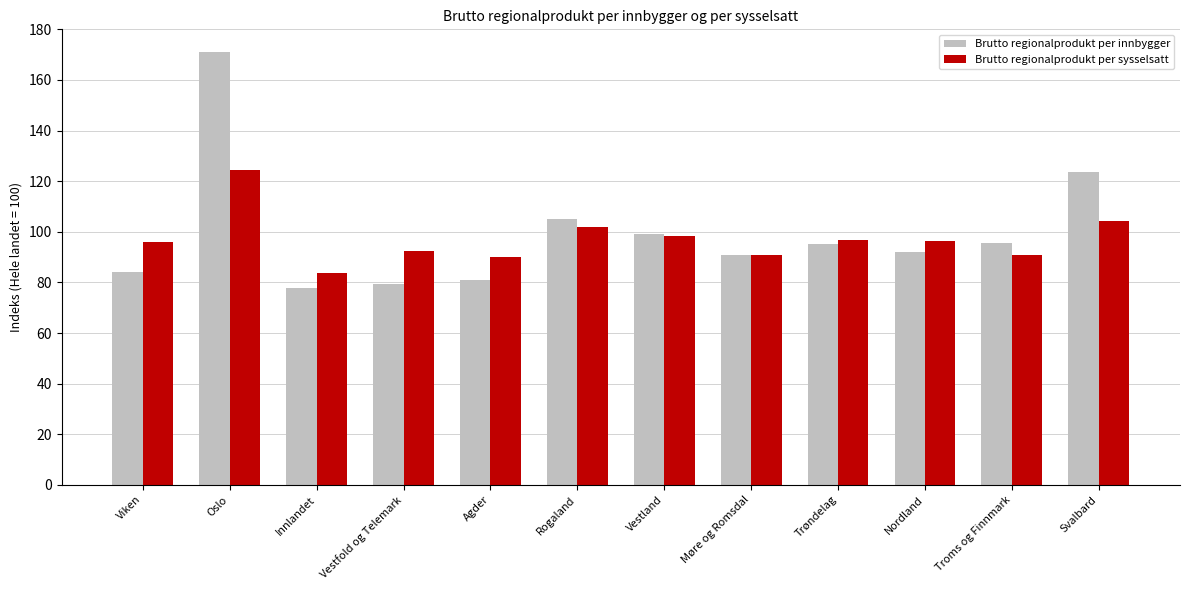

Rank the series at Vestfold og Telemark from lowest to highest value.

Brutto regionalprodukt per innbygger, Brutto regionalprodukt per sysselsatt